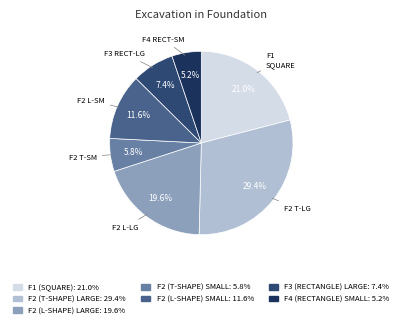

How many segments does this pie chart have?

7